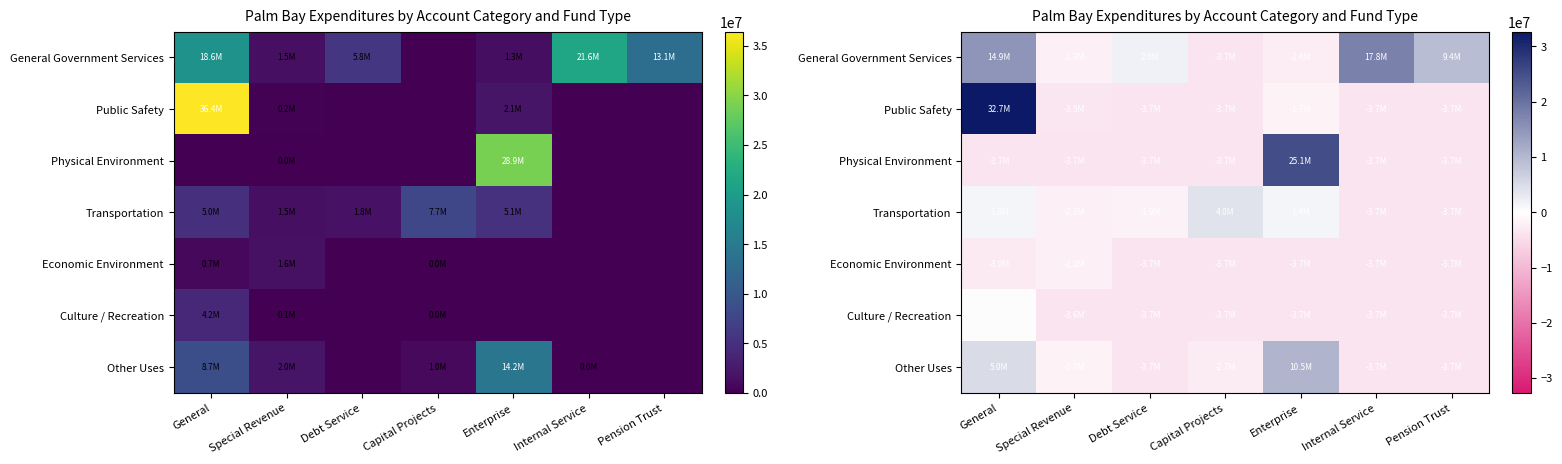

Which category has the lowest value in the General Government Services series?

Capital Projects